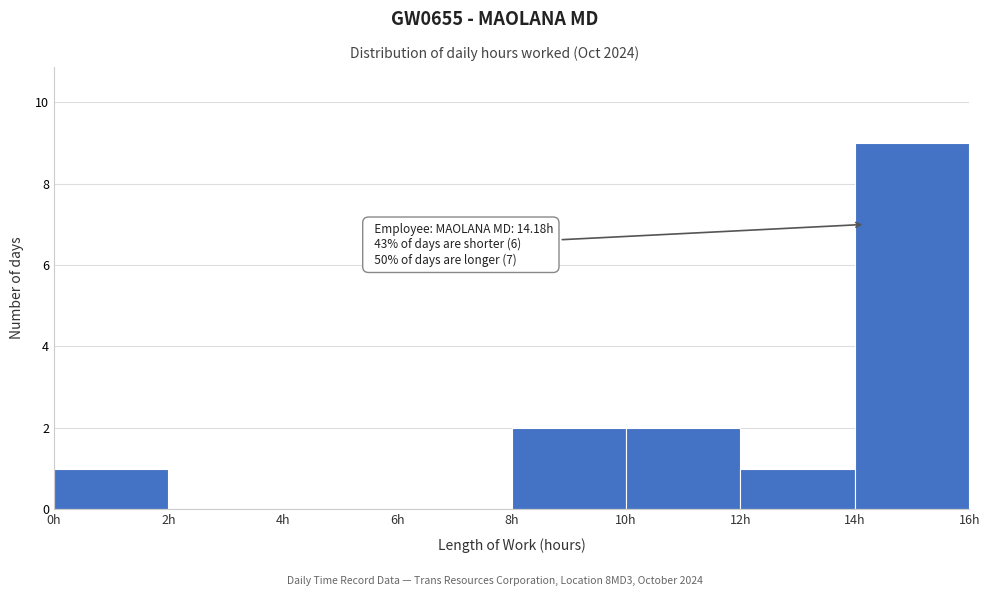

Over which range of the x-axis is the bar tallest?

14 to 16